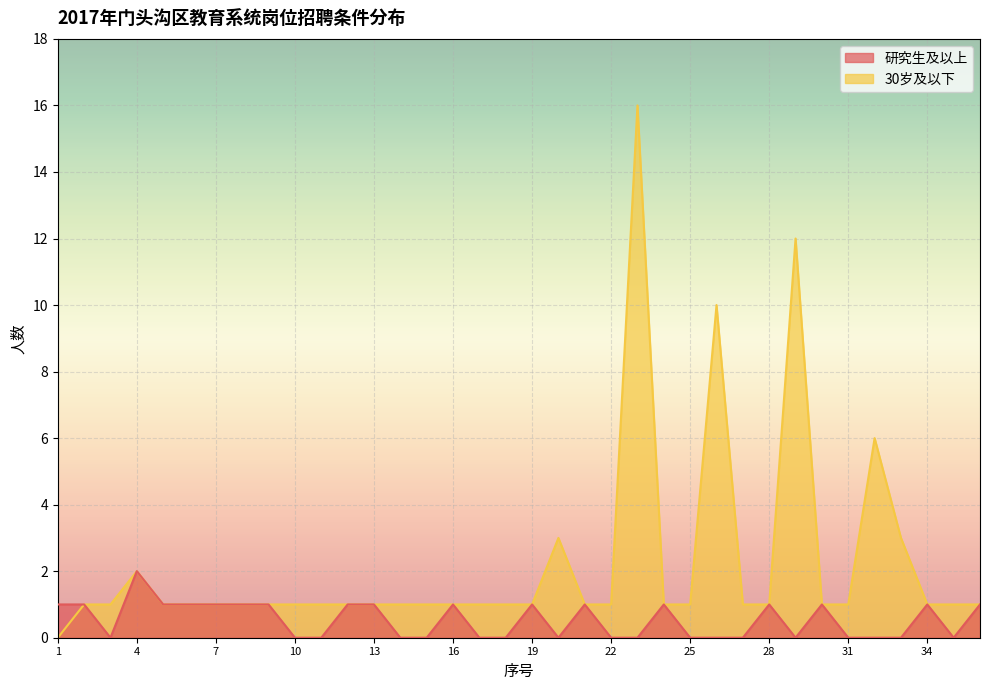

Which label corresponds to the largest value in the chart?

23